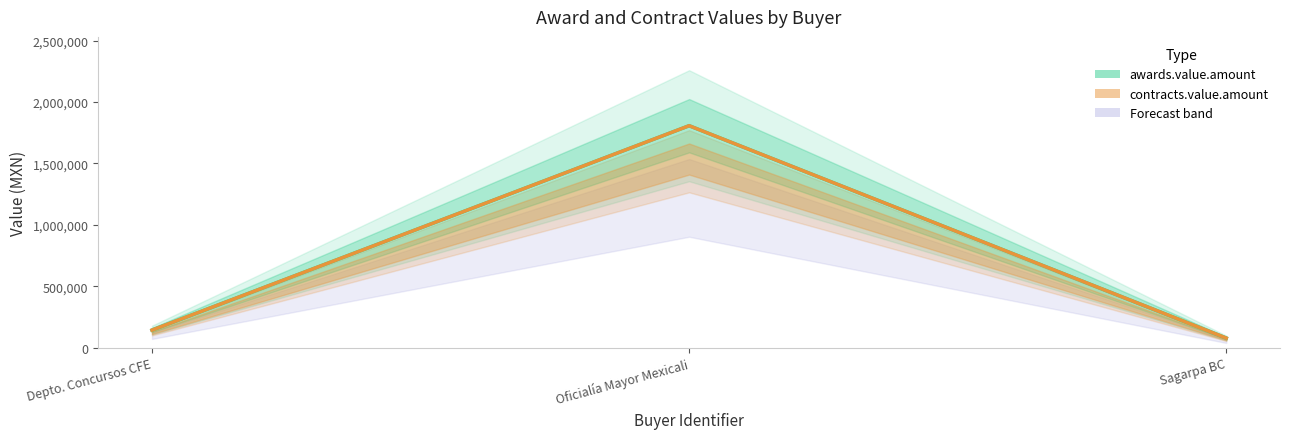

What position from the left is Sagarpa BC?

3